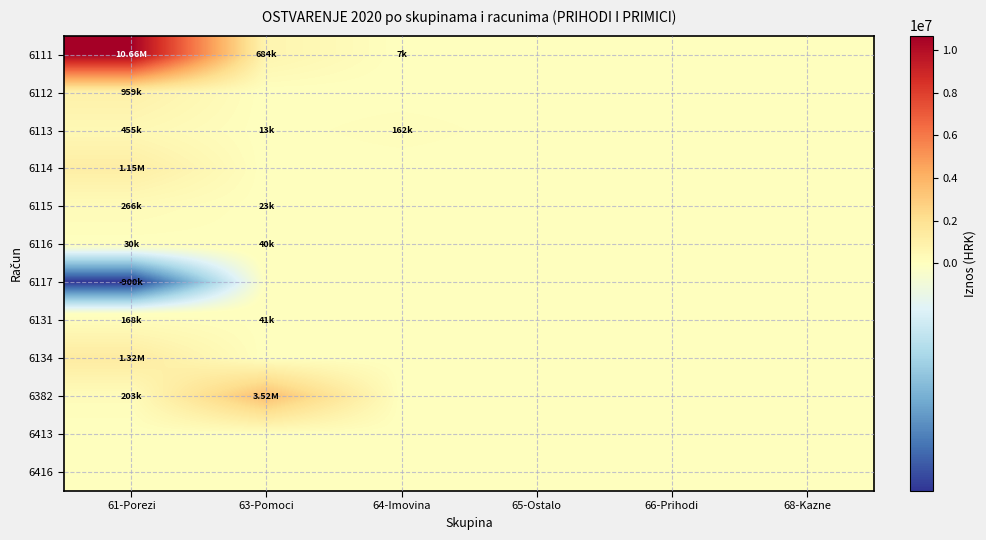

Which category has the highest value across all series?

61-Porezi